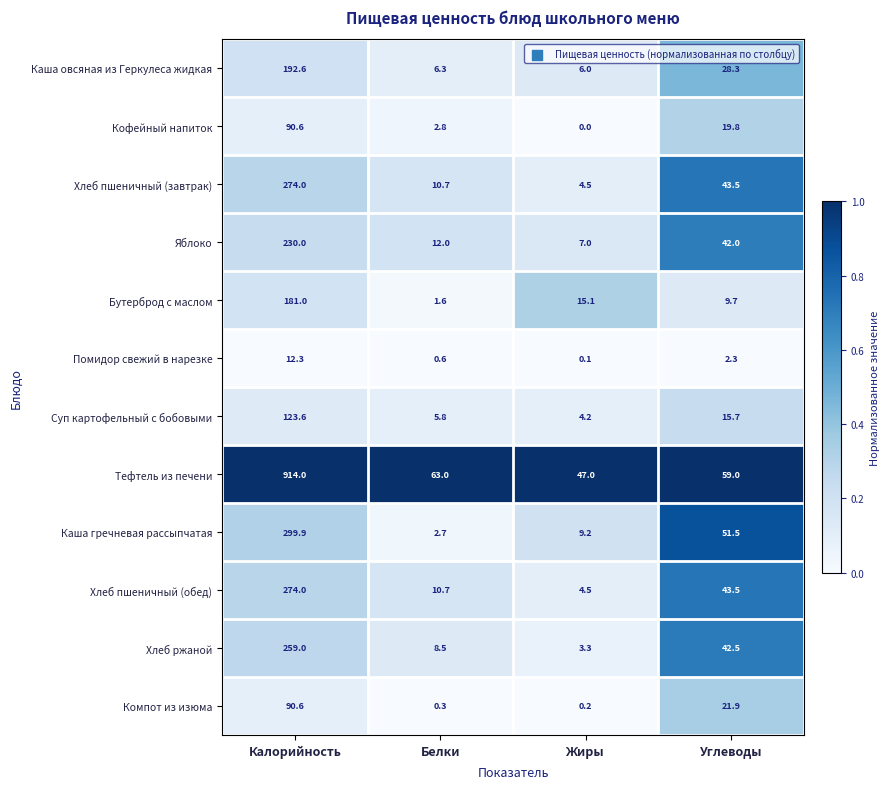

The Тефтель из печени series shows 63.0 at Белки. True or false?

True